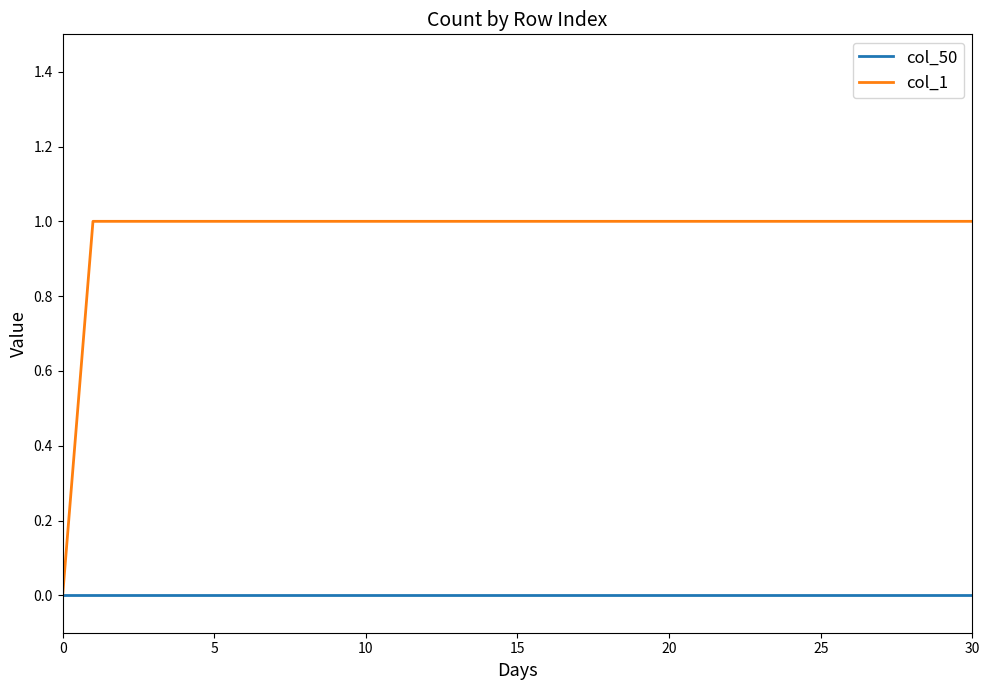

List the series in order of their peak value, highest first.

col_1, col_50